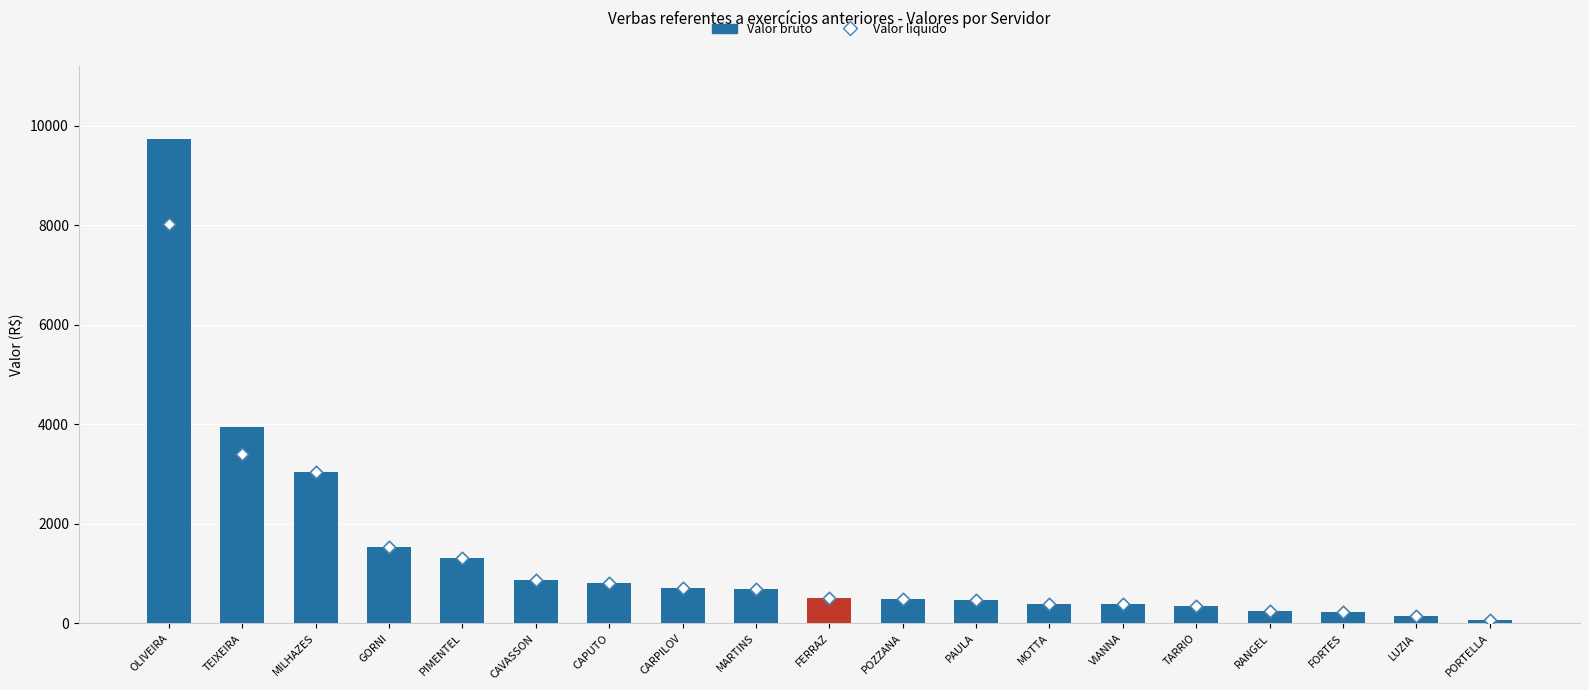

What is the total value across all series at GORNI?

3069.3